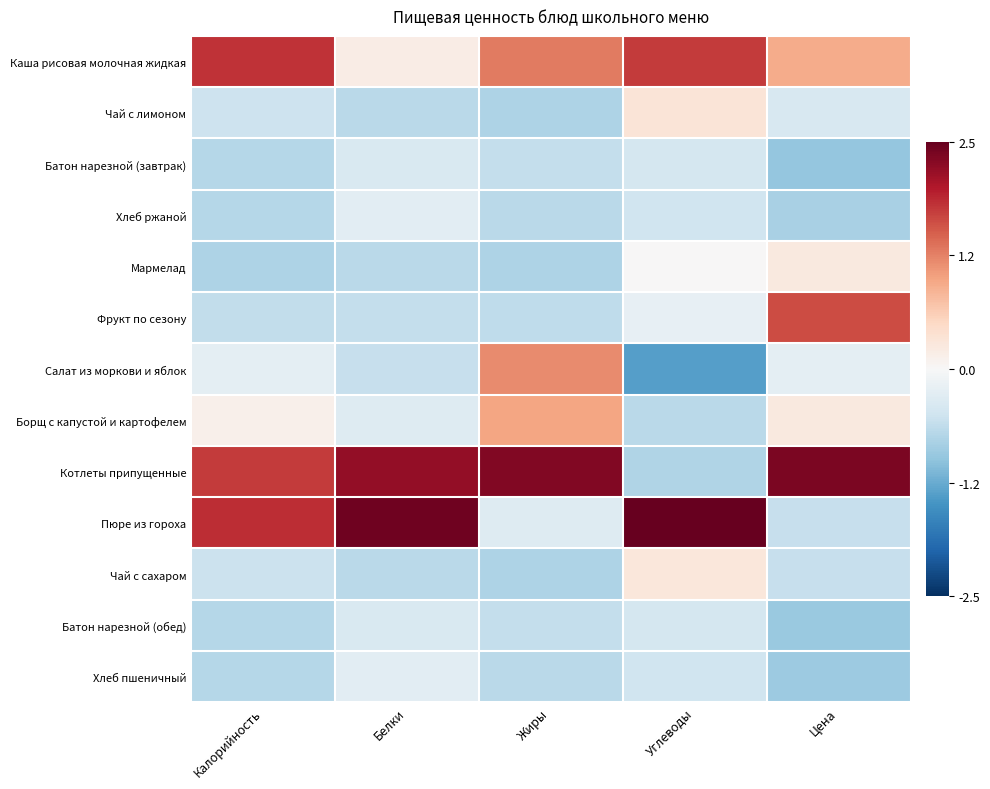

Which label corresponds to the smallest value in the chart?

Углеводы